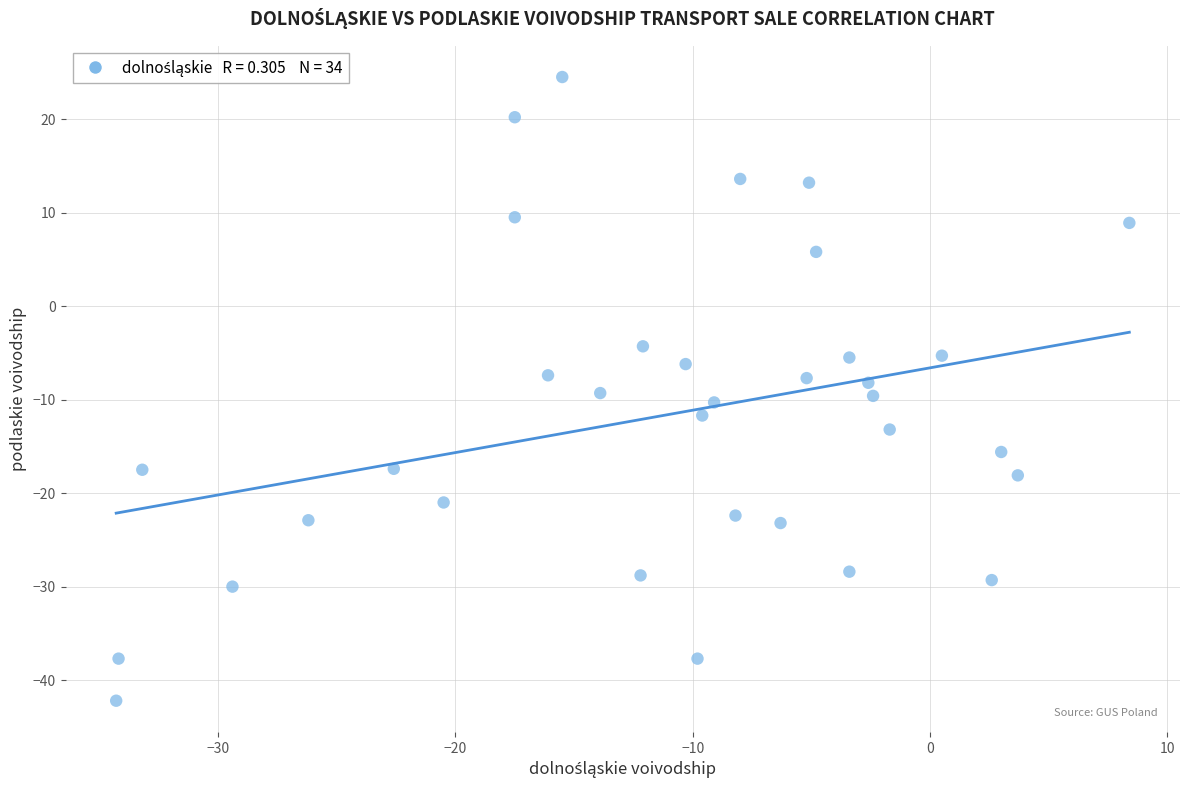

What is the range of Y values (max minus min)?

66.7